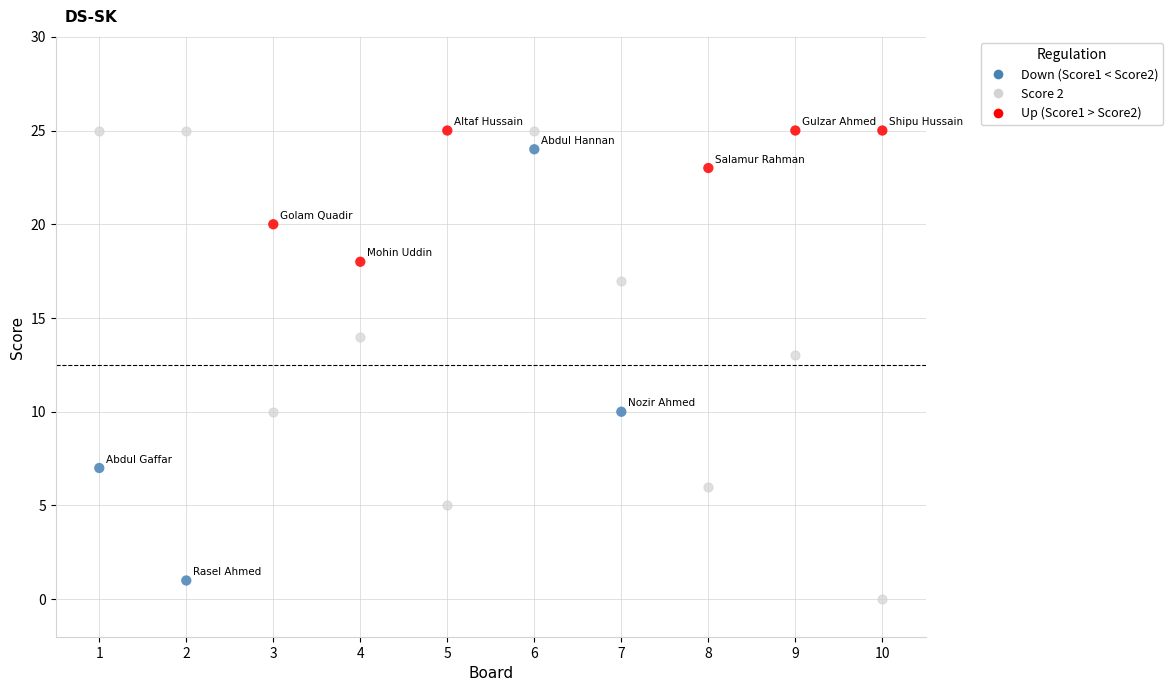

Across all data points, what is the range of Y values (max minus min)?

25